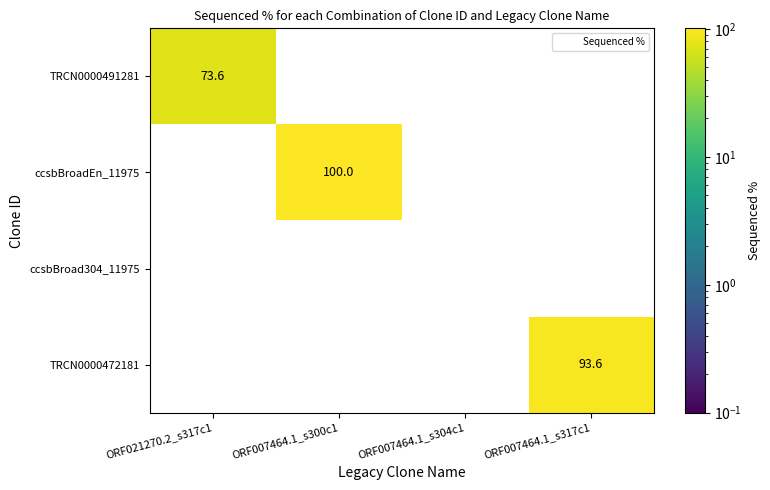

Rank the series by their maximum value, from lowest to highest.

ccsbBroad304_11975, TRCN0000491281, TRCN0000472181, ccsbBroadEn_11975